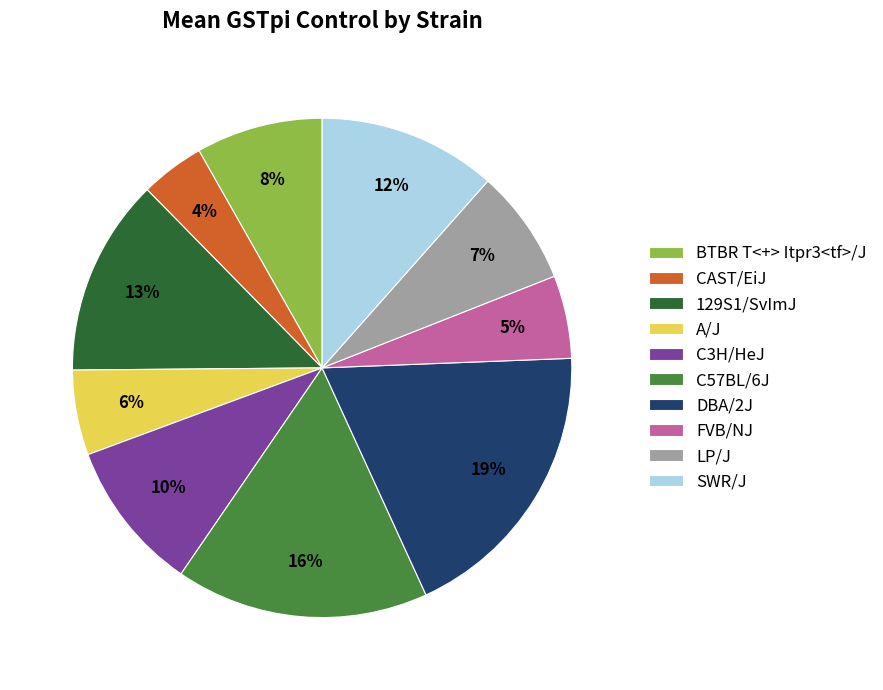

Is it true that 129S1/SvImJ is 13% of the pie?

True